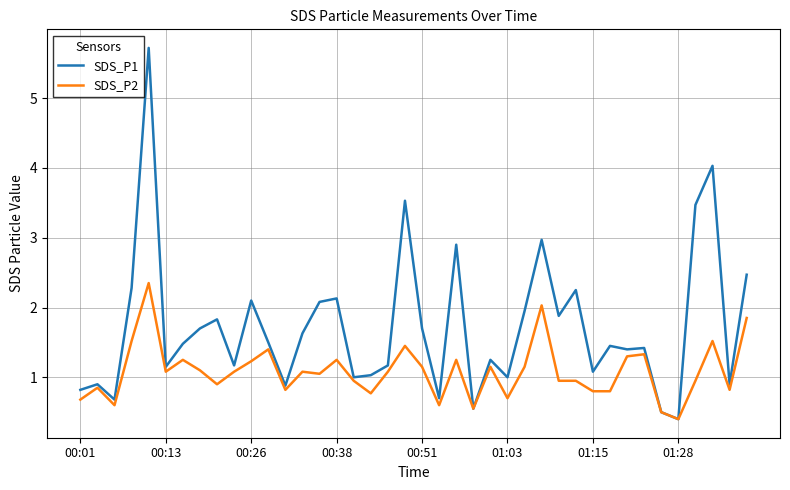

List the series in order of their overall mean, lowest first.

SDS_P2, SDS_P1